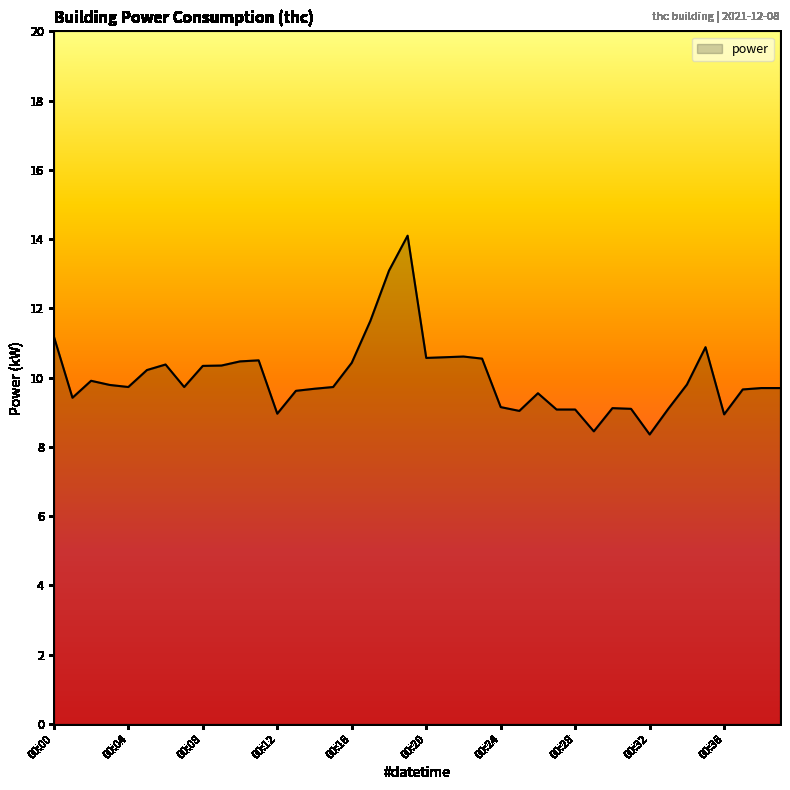

What is the smallest value displayed?

8.4